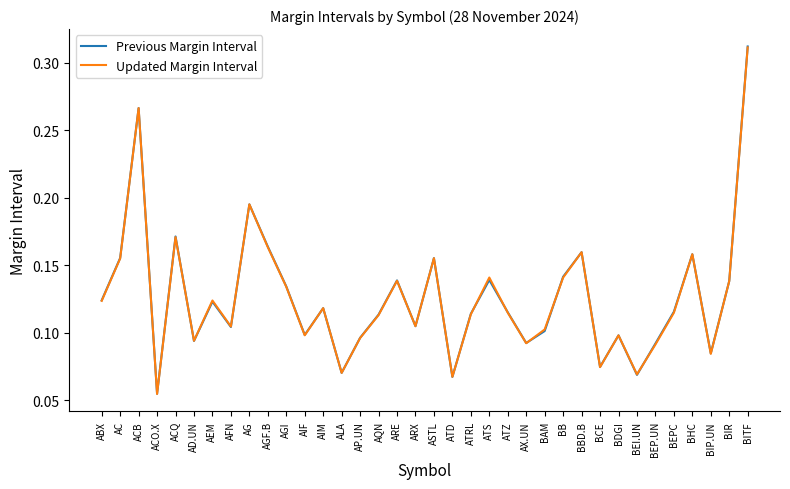

At how many categories does at least one series exceed 0?

36